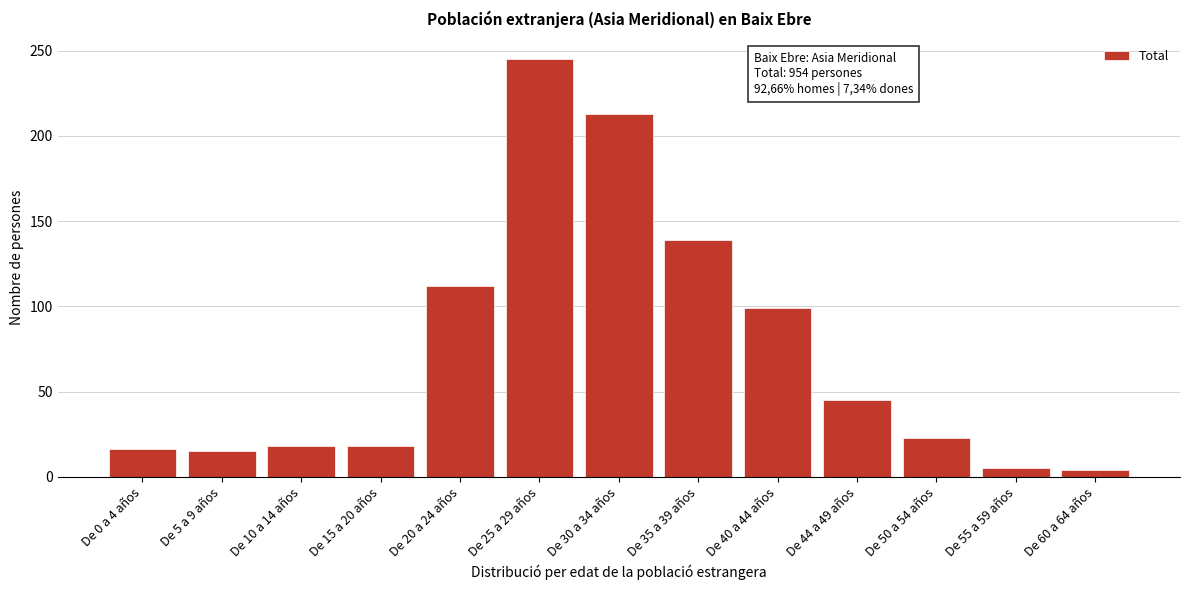

The value at De 25 a 29 años is 245. True or false?

True